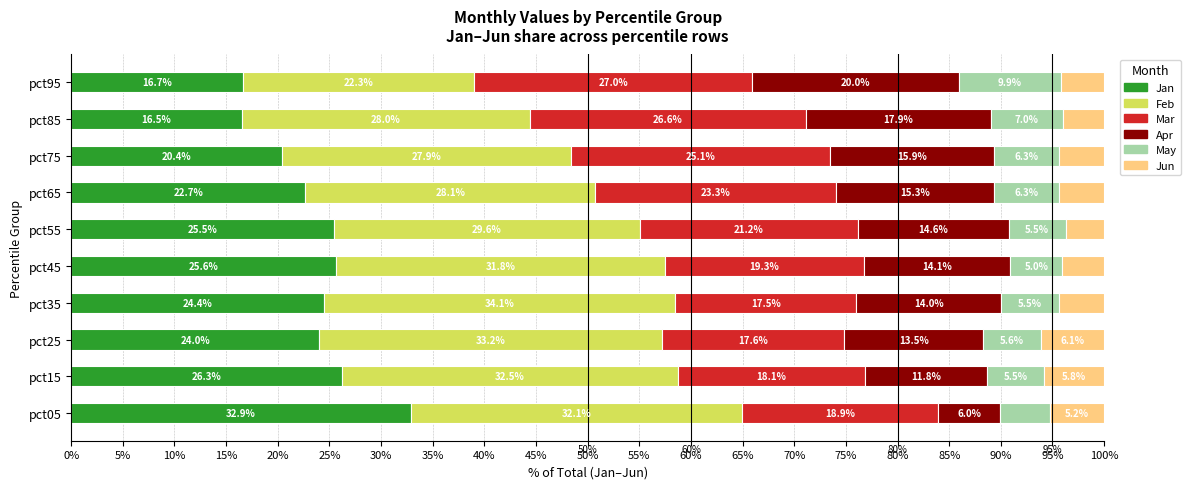

Which category has the lowest value in the Jan series?

pct85